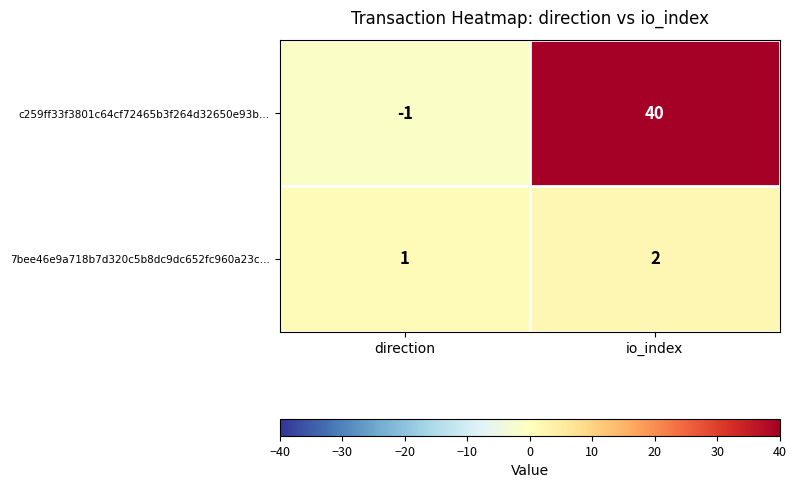

What is the difference between the maximum and minimum values in the c259ff33f3801c64cf72465b3f264d32650e93b… series?

41